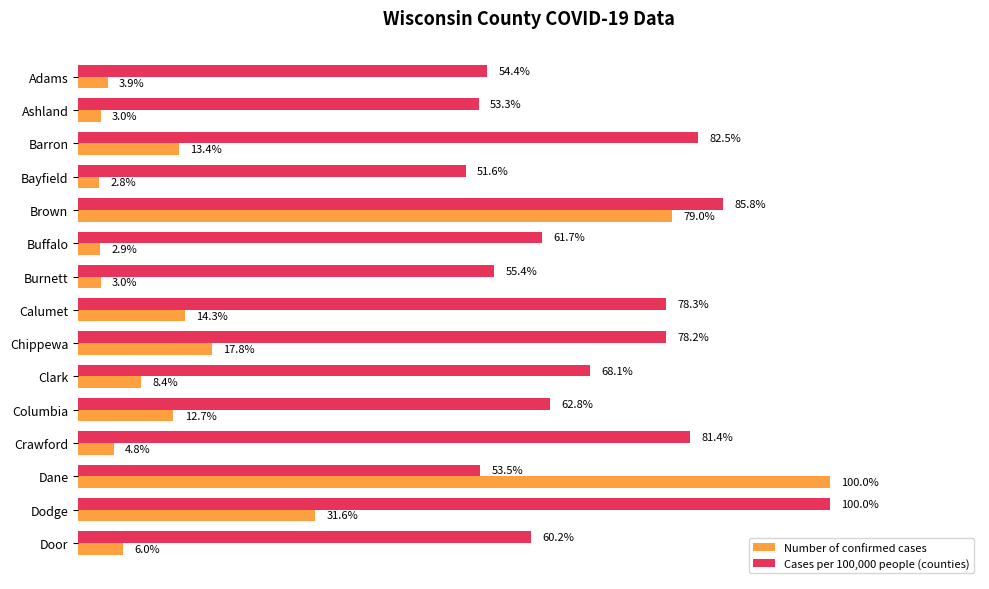

Rank the series by their average value, from highest to lowest.

Cases per 100,000 people (counties), Number of confirmed cases